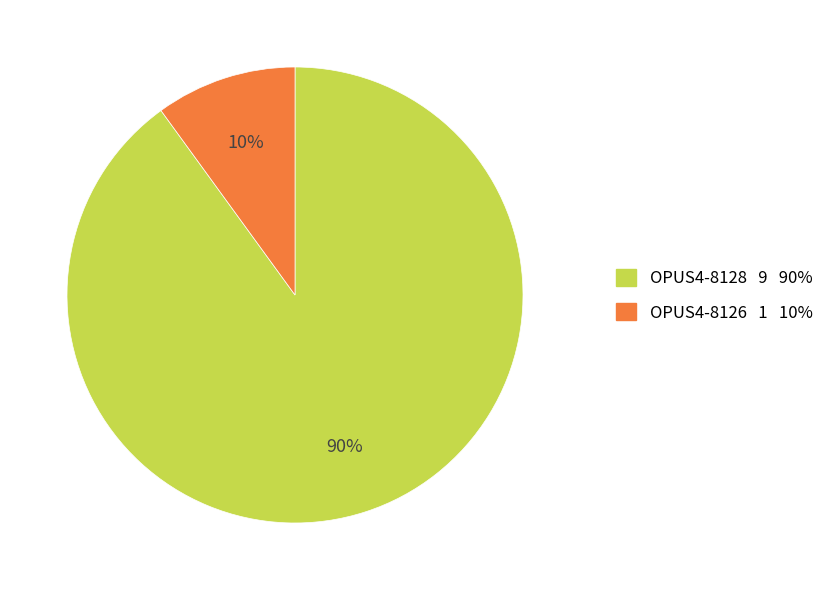

Does OPUS4-8128 account for over 50% of the chart?

Yes